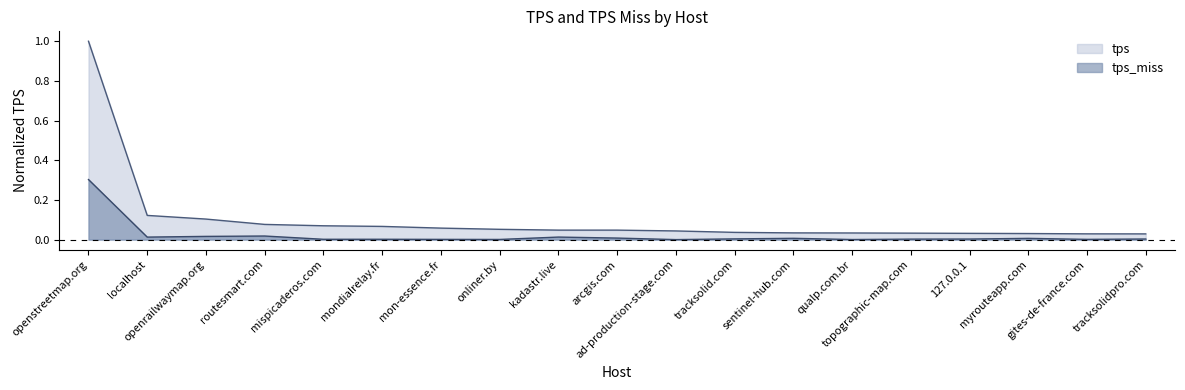

True or false: tps and tps_miss cross at least once.

False